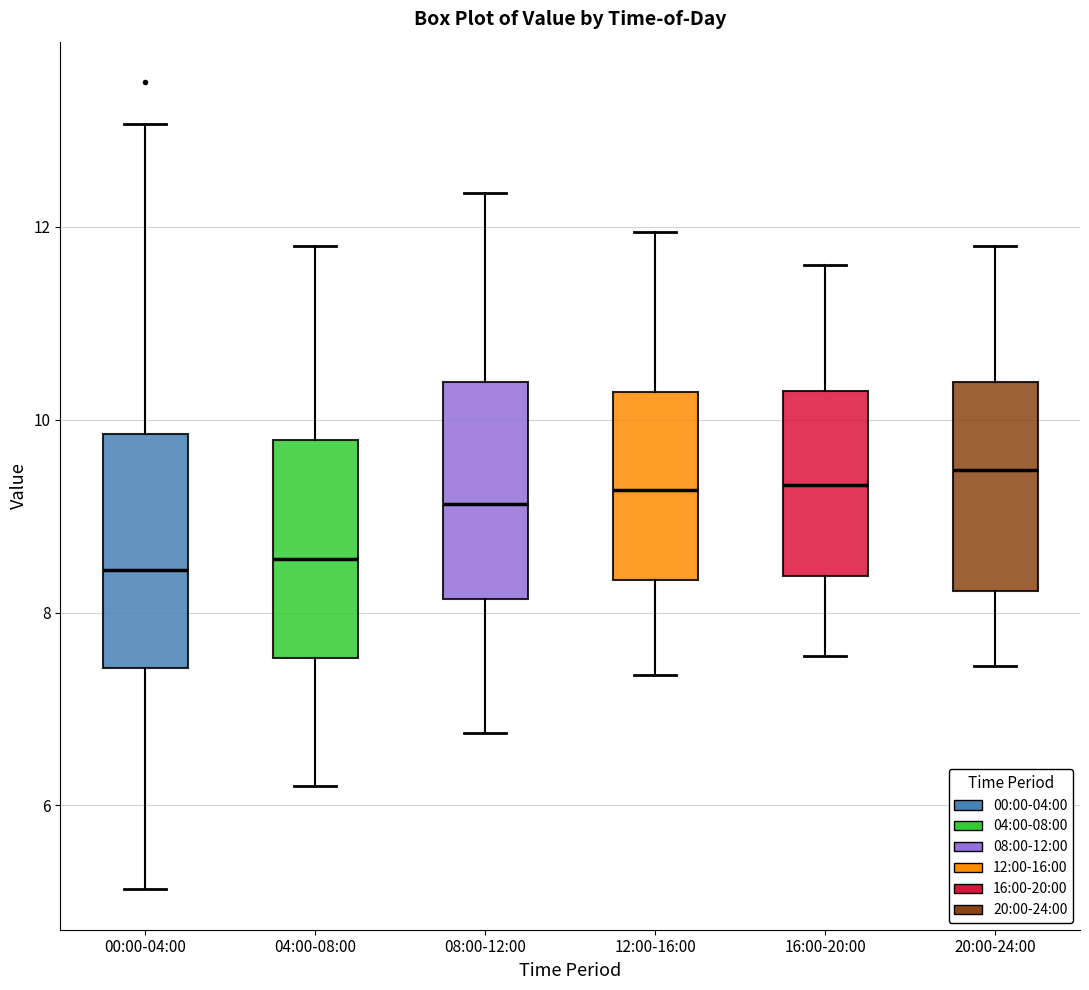

Reading left to right, read every box against the y-axis: the position of its median line, the range the box covers, and the ends of its whiskers. The values are not printed on the chart, so give them approximately, as read against the axis.

00:00-04:00: median 8.4, box 7.4 to 9.8, whiskers 5.2 to 13.0
04:00-08:00: median 8.6, box 7.6 to 9.8, whiskers 6.2 to 11.8
08:00-12:00: median 9.2, box 8.2 to 10.4, whiskers 6.8 to 12.4
12:00-16:00: median 9.2, box 8.4 to 10.2, whiskers 7.4 to 12.0
16:00-20:00: median 9.4, box 8.4 to 10.4, whiskers 7.6 to 11.6
20:00-24:00: median 9.4, box 8.2 to 10.4, whiskers 7.4 to 11.8